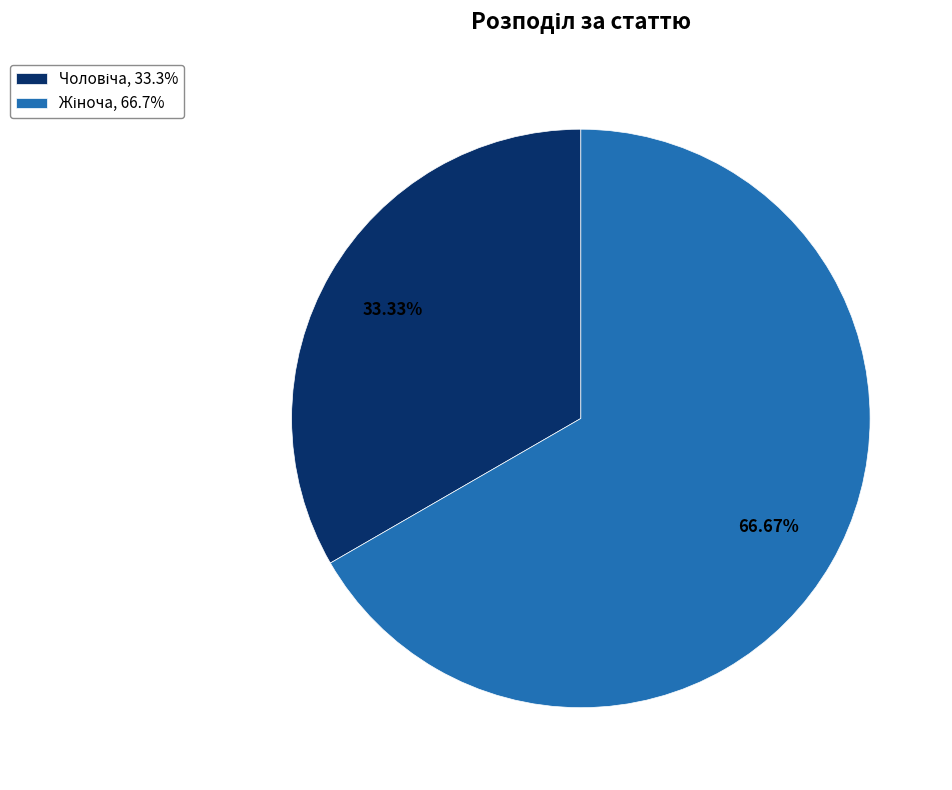

Is there a majority slice in this chart?

Yes